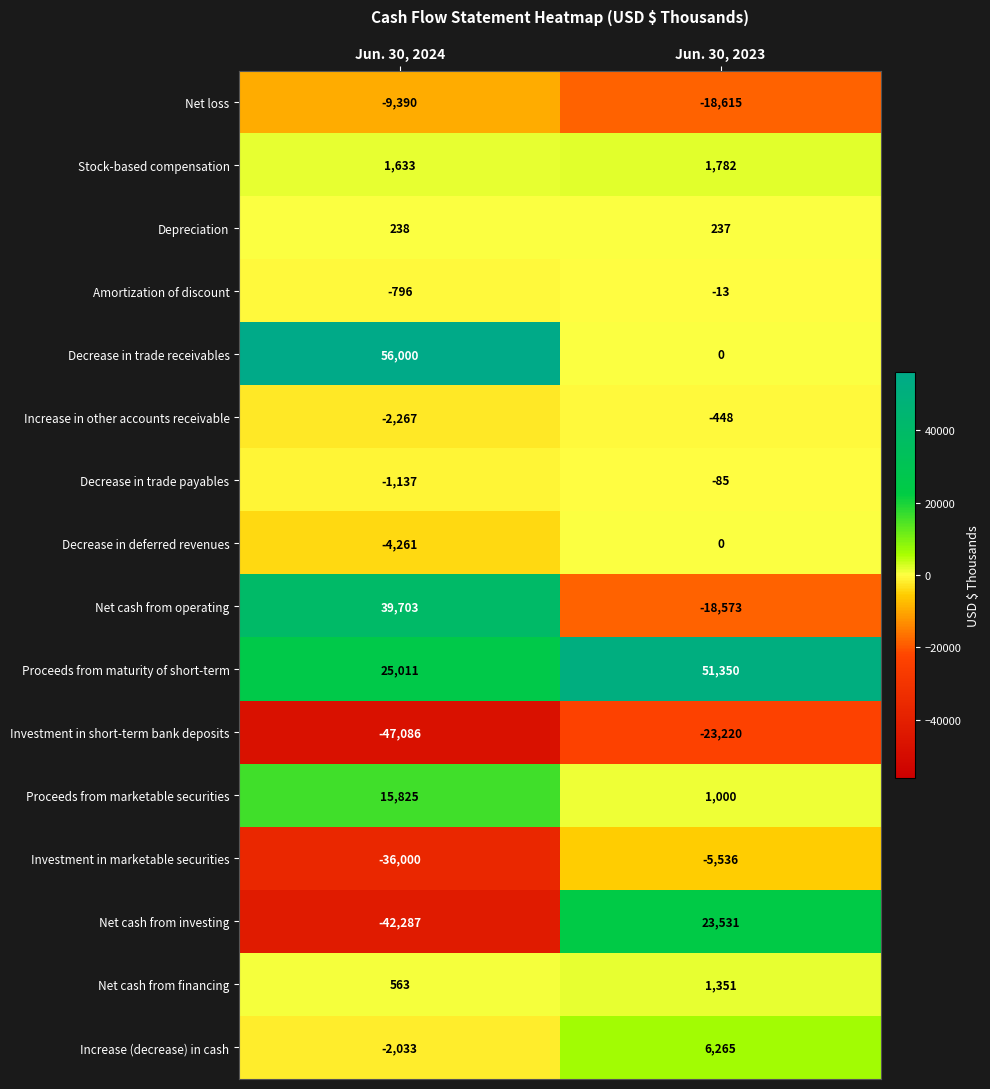

Is it true that Increase in other accounts receivable equals -448 at Jun. 30, 2023?

True